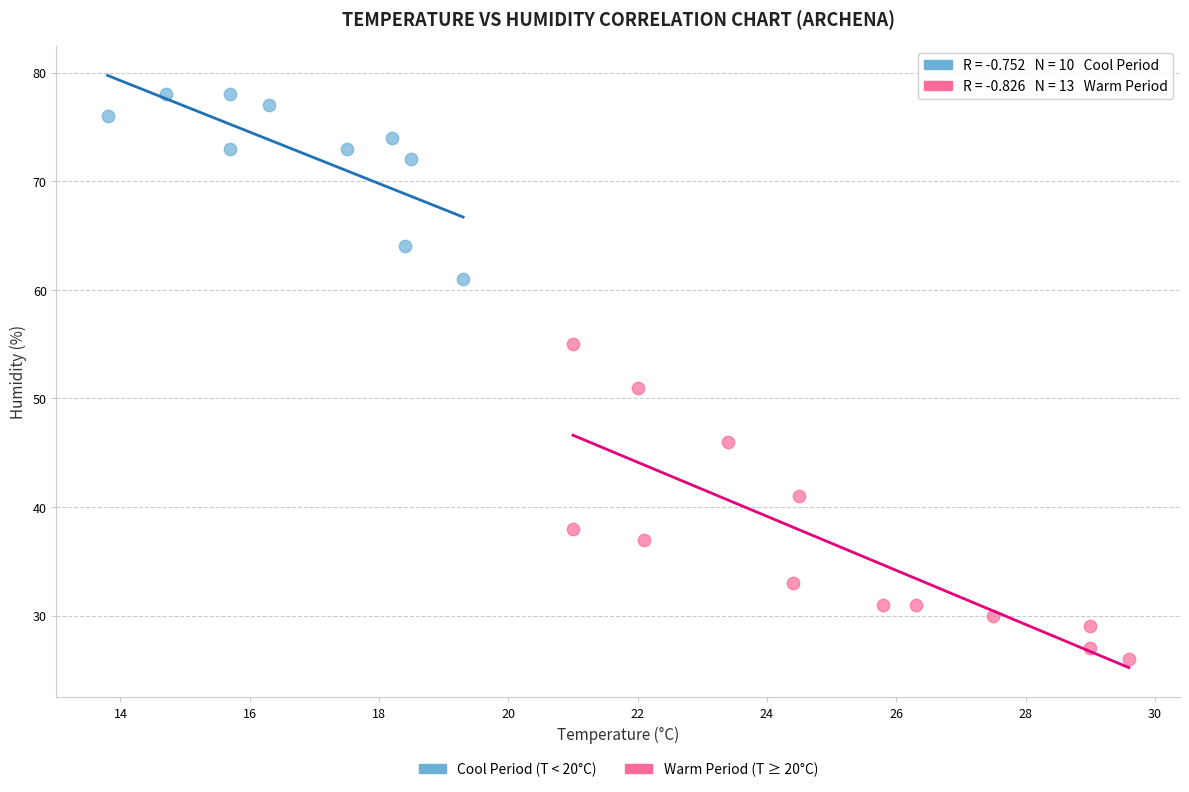

Which series reaches the minimum Y coordinate?

Warm Period (T ≥ 20°C)